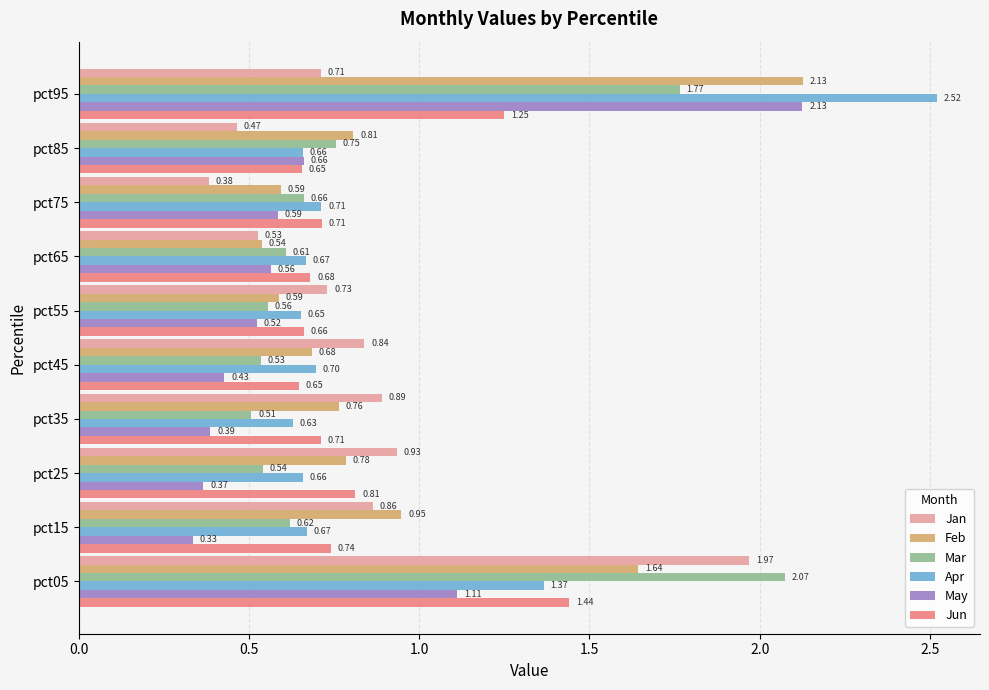

List the labels in order of Jan value, smallest first.

pct75, pct85, pct65, pct95, pct55, pct45, pct15, pct35, pct25, pct05